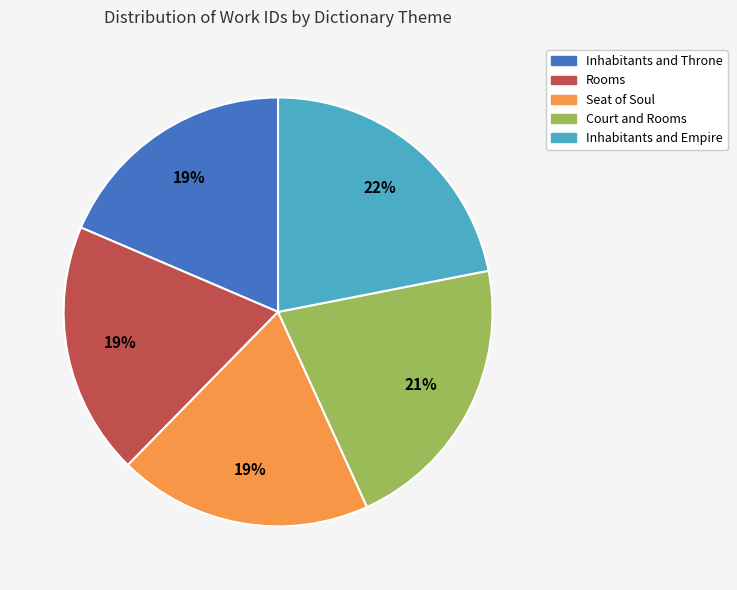

Which slice is the largest?

Inhabitants and Empire